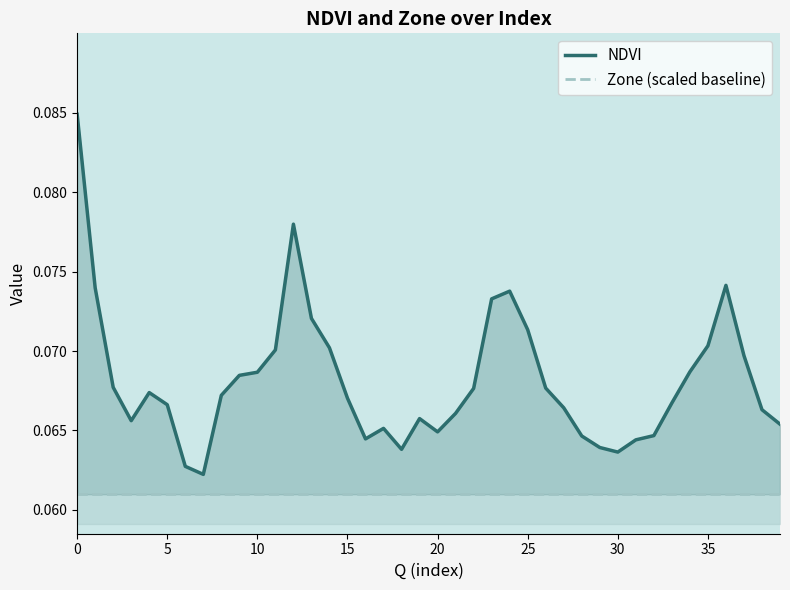

What is the minimum value shown in the chart?

0.1